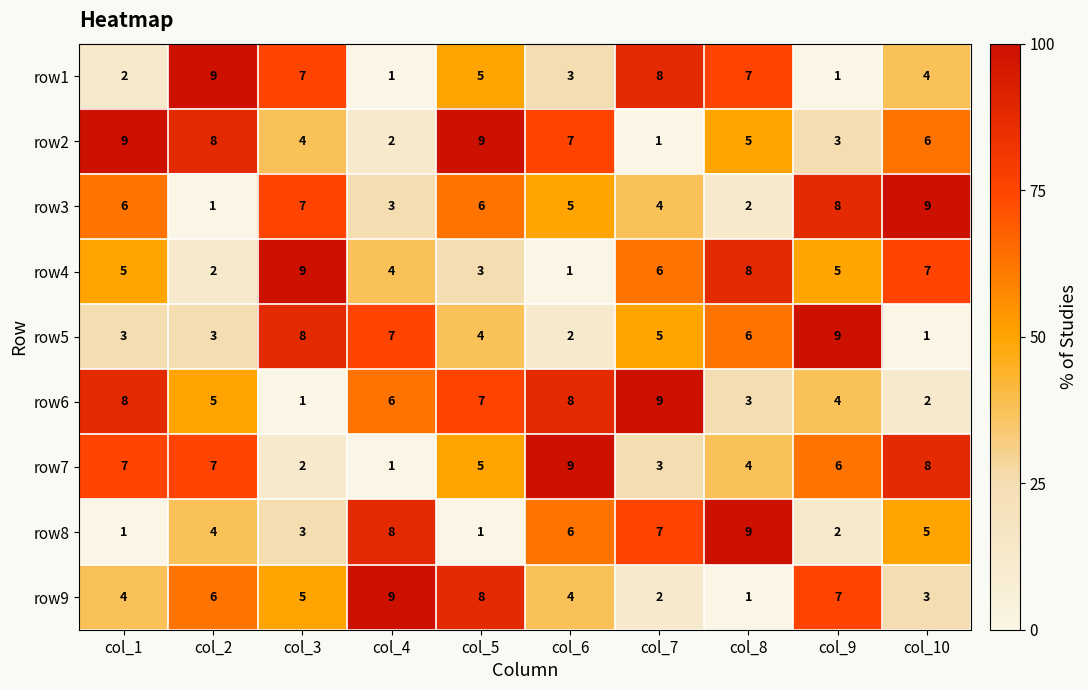

What is the total value across all series at col_2?

45